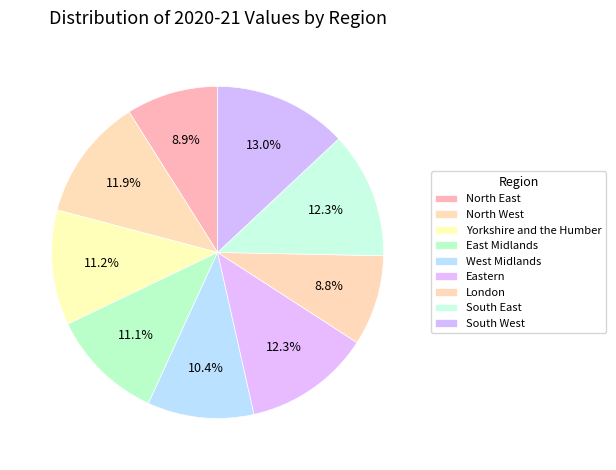

Approximately how many times larger is the value at Yorkshire and the Humber compared to South East?

0.9